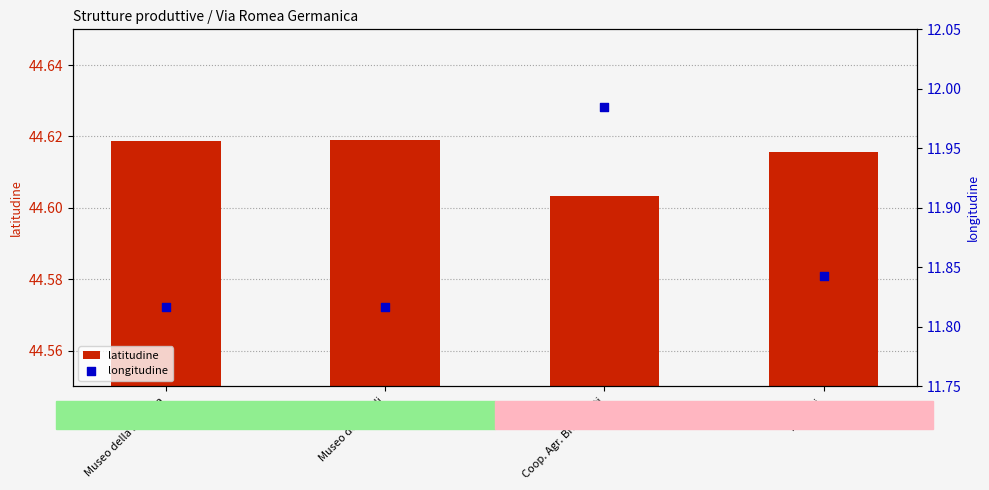

What are all the series names shown in the legend?

latitudine, longitudine